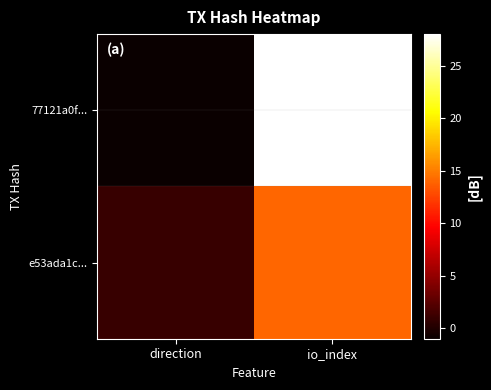

Which has a higher value, direction or io_index?

io_index